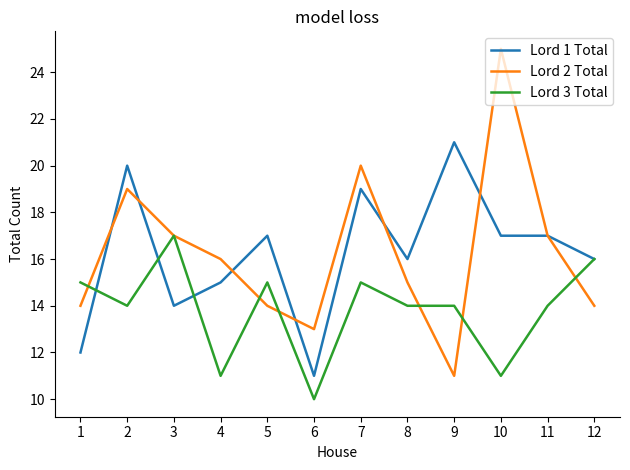

What are all the series names shown in the legend?

Lord 1 Total, Lord 2 Total, Lord 3 Total